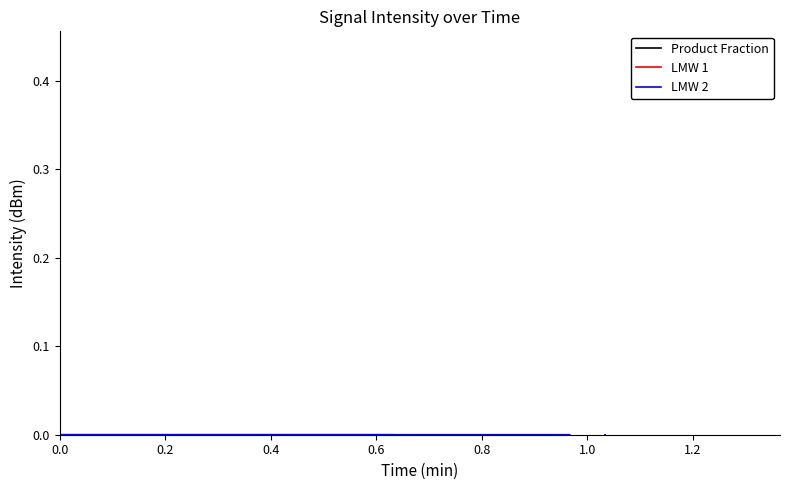

At how many categories does at least one series exceed -5?

40